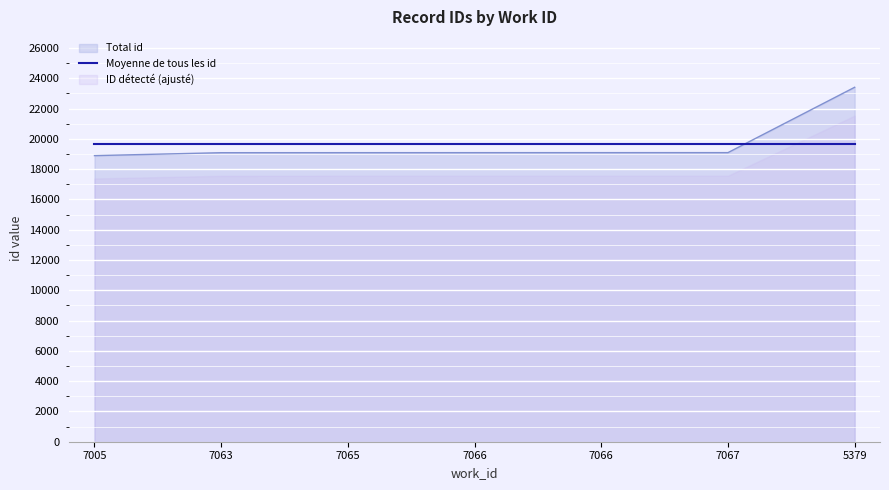

What is the smallest value displayed?

18892